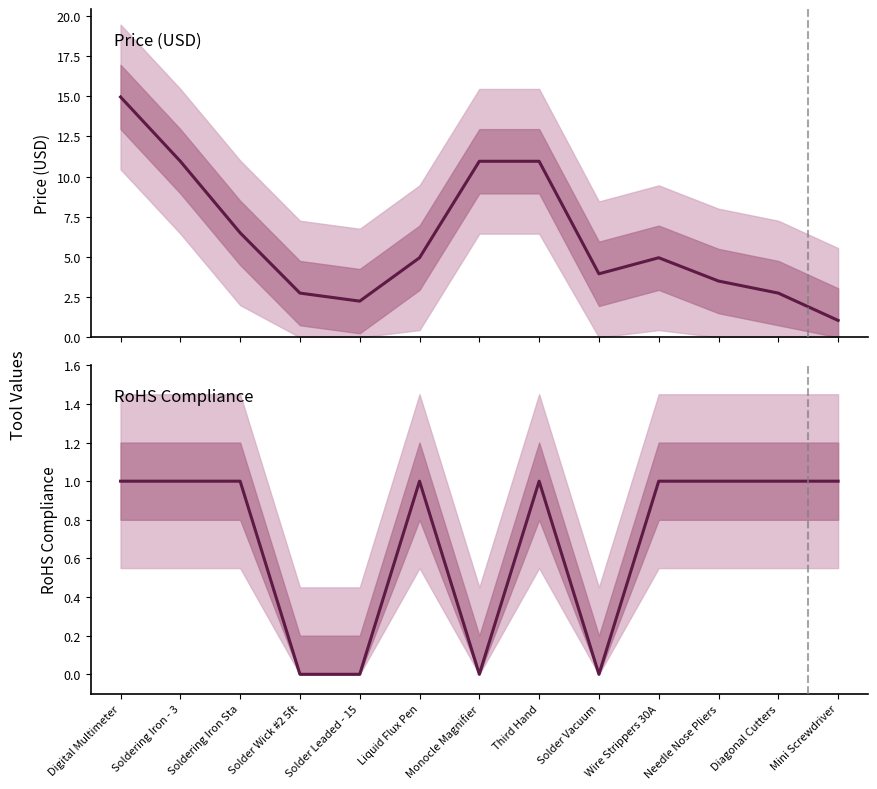

Which series has the largest range (max minus min)?

Price (USD)